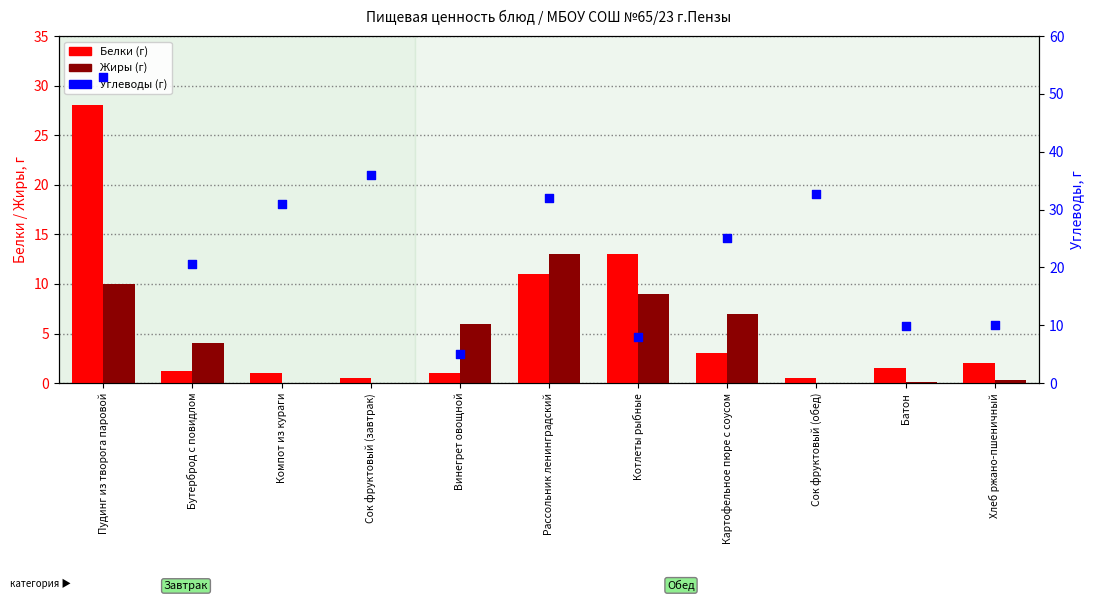

Is the value of Белки (г) at Сок фруктовый (завтрак) greater than the value of Жиры (г) at Рассольник ленинградский?

No